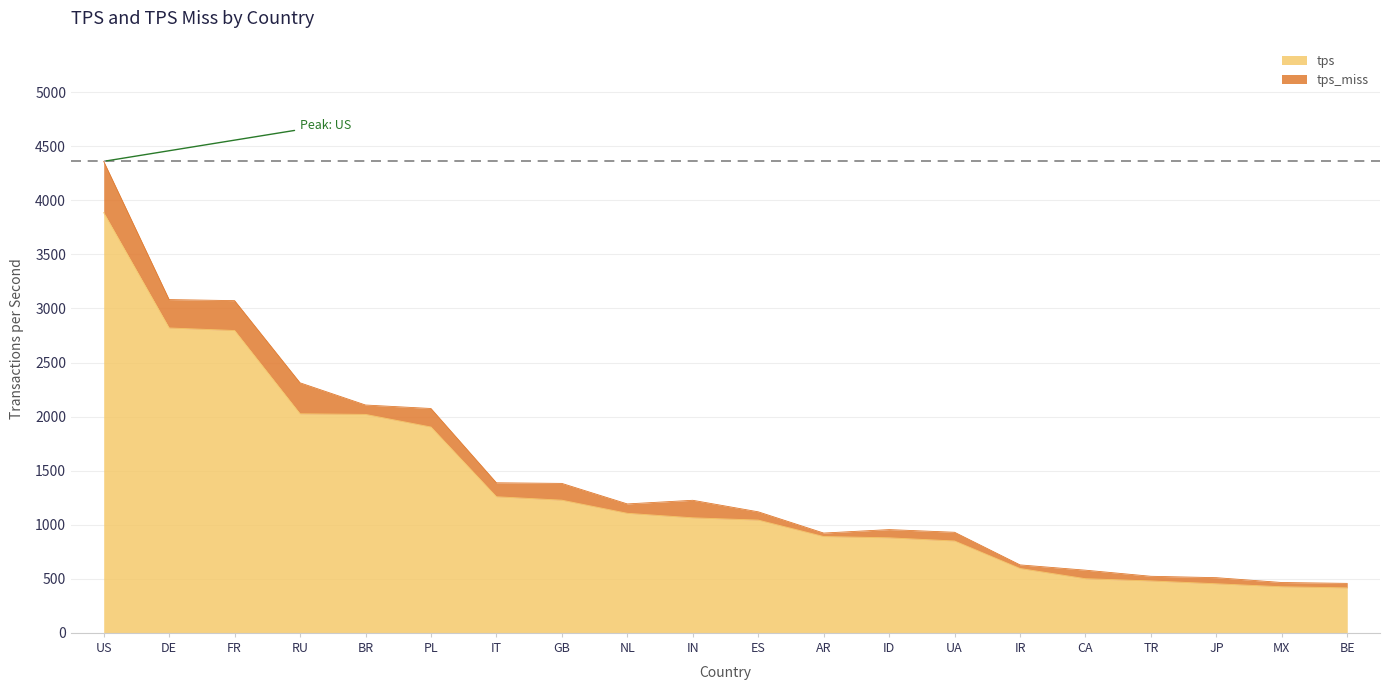

What is the approximate value at JP?

454.1